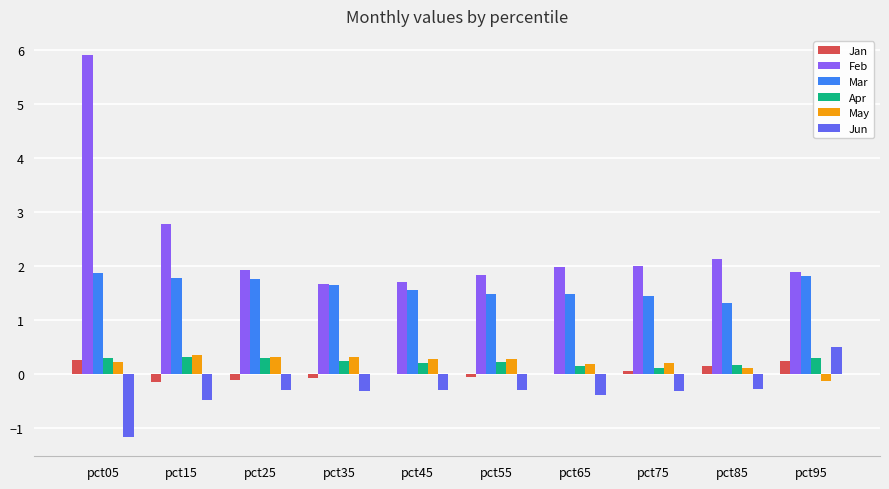

At which category is the sum across all series the highest?

pct05